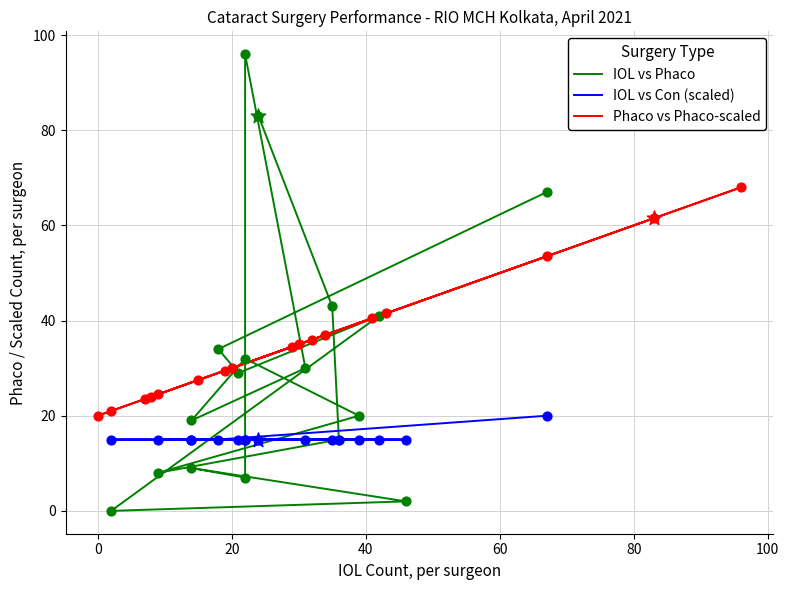

Which series has the largest total across all categories?

Phaco vs Phaco-scaled